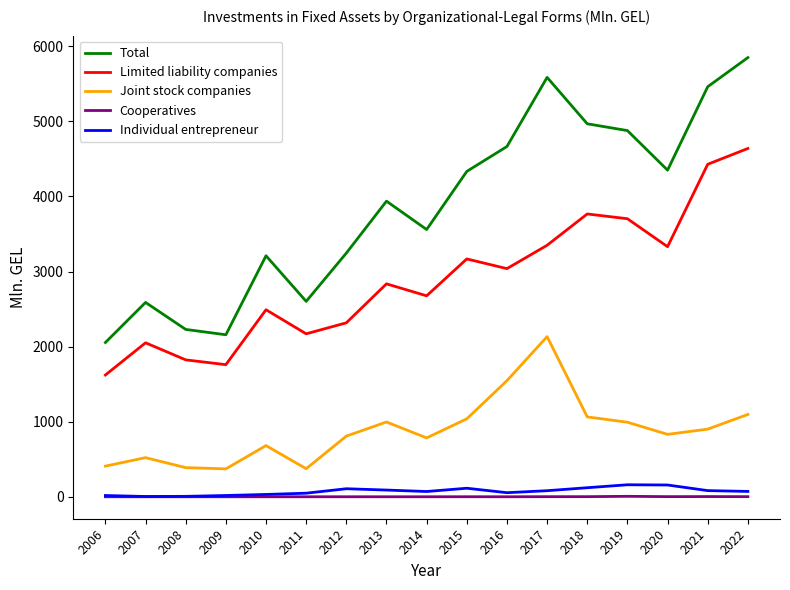

What is the total value across all series at 2010?

6413.9